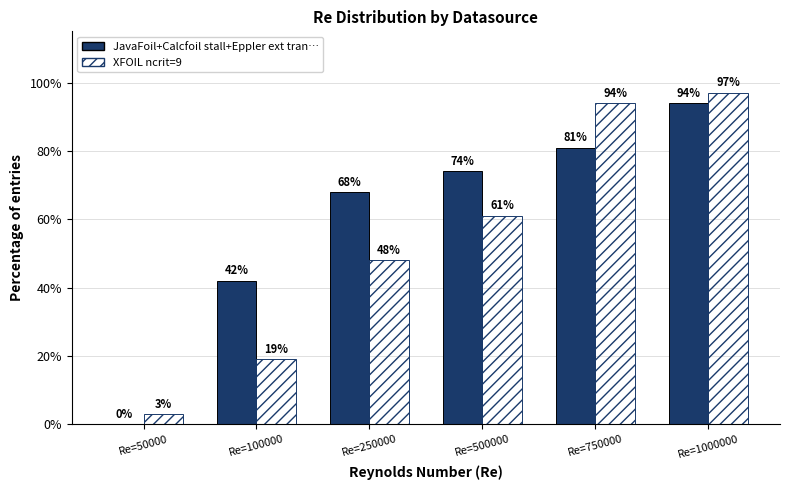

Are the bars horizontal?

No